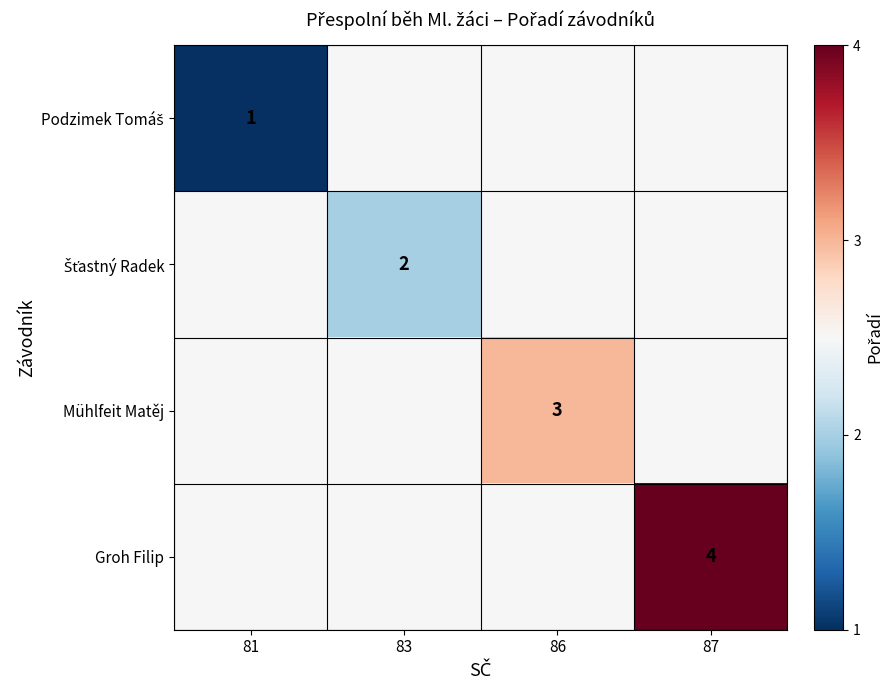

Between 86 and 83, which is larger?

86